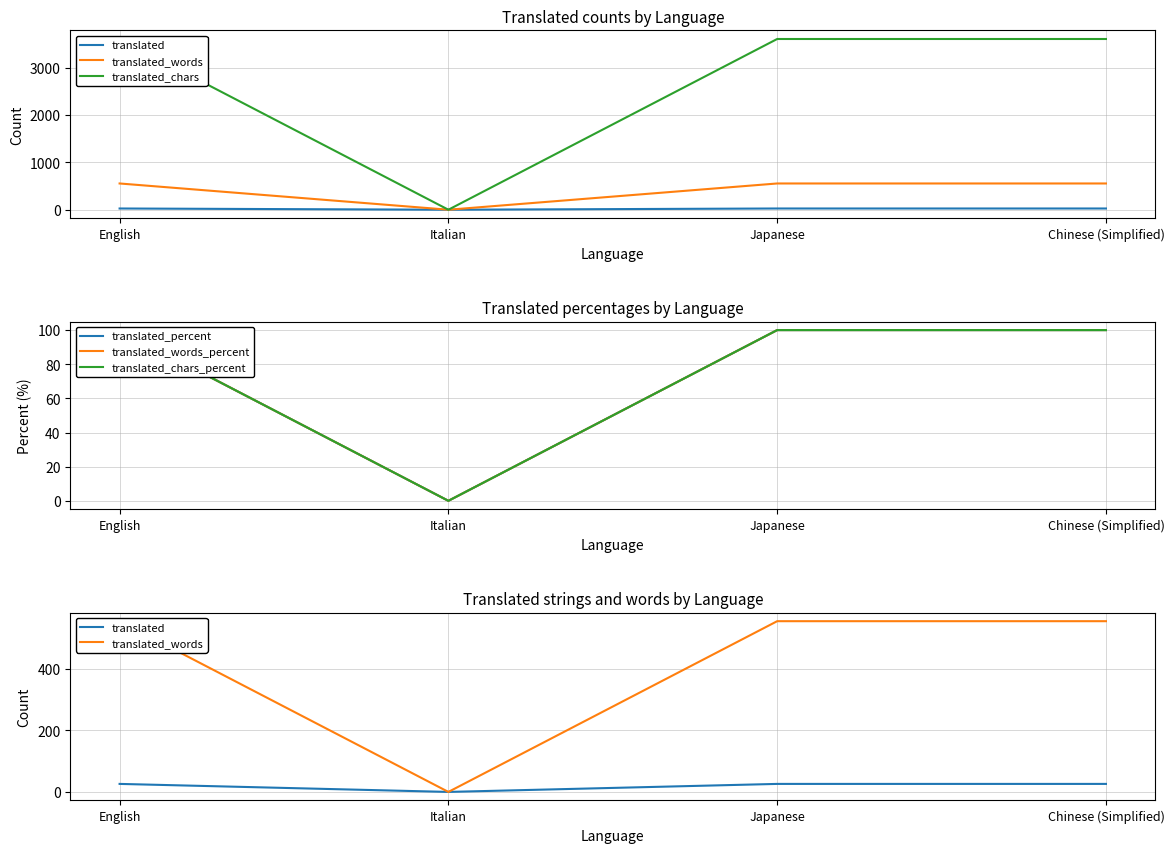

What is the greatest value displayed?

3603